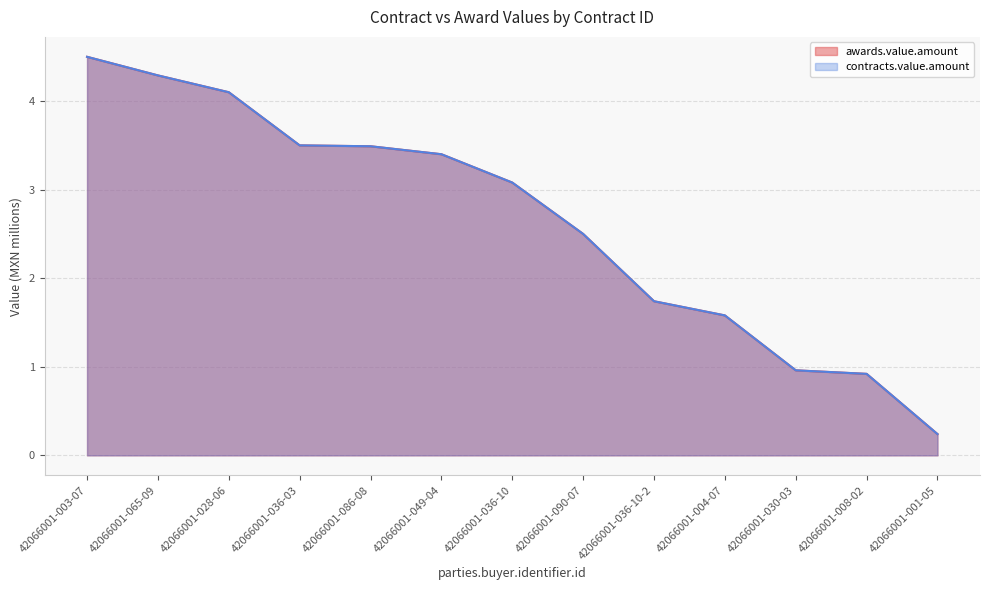

True or false: contracts.value.amount and awards.value.amount cross at least once.

False